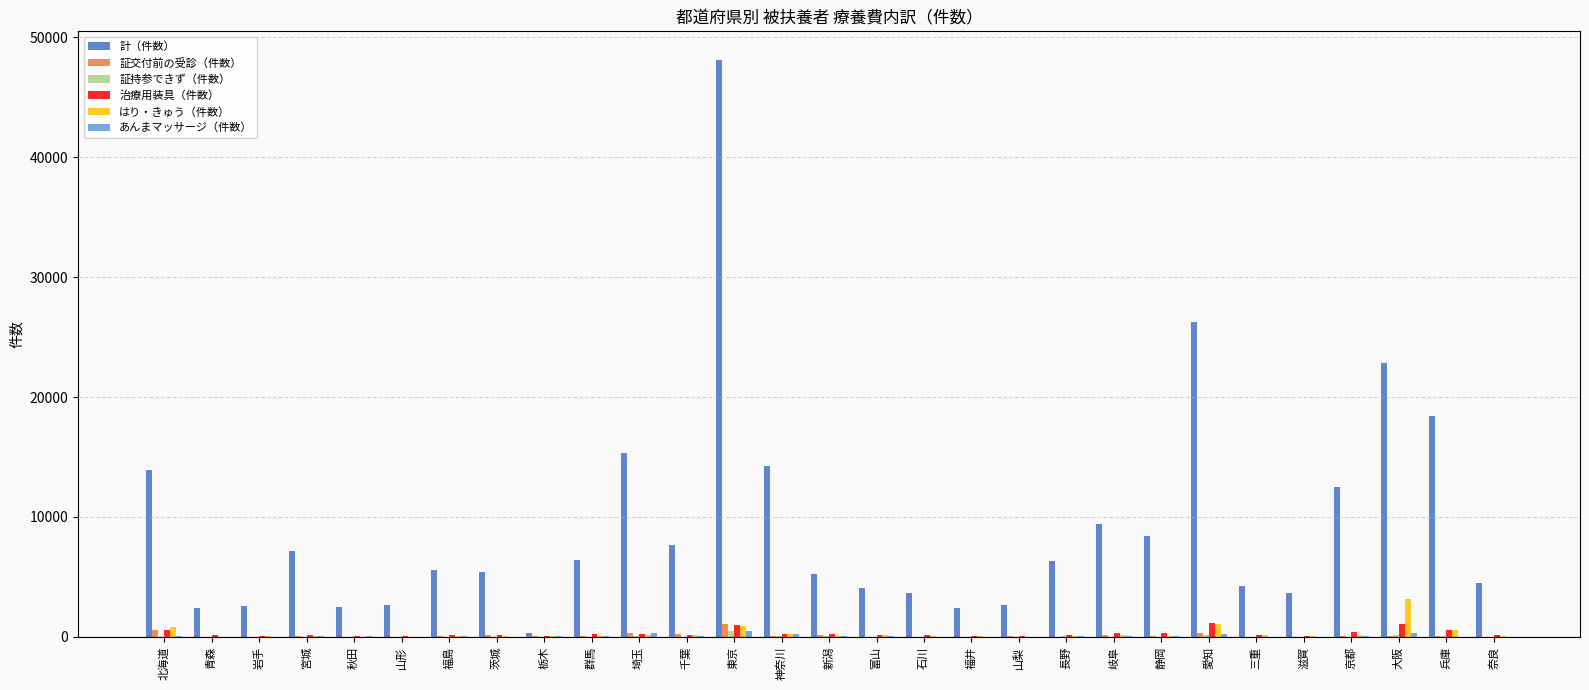

At which label does はり・きゅう（件数） first exceed 68?

北海道